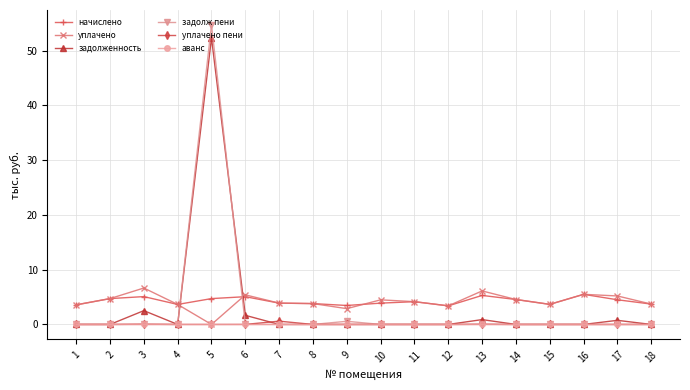

How many distinct data groups are displayed?

6